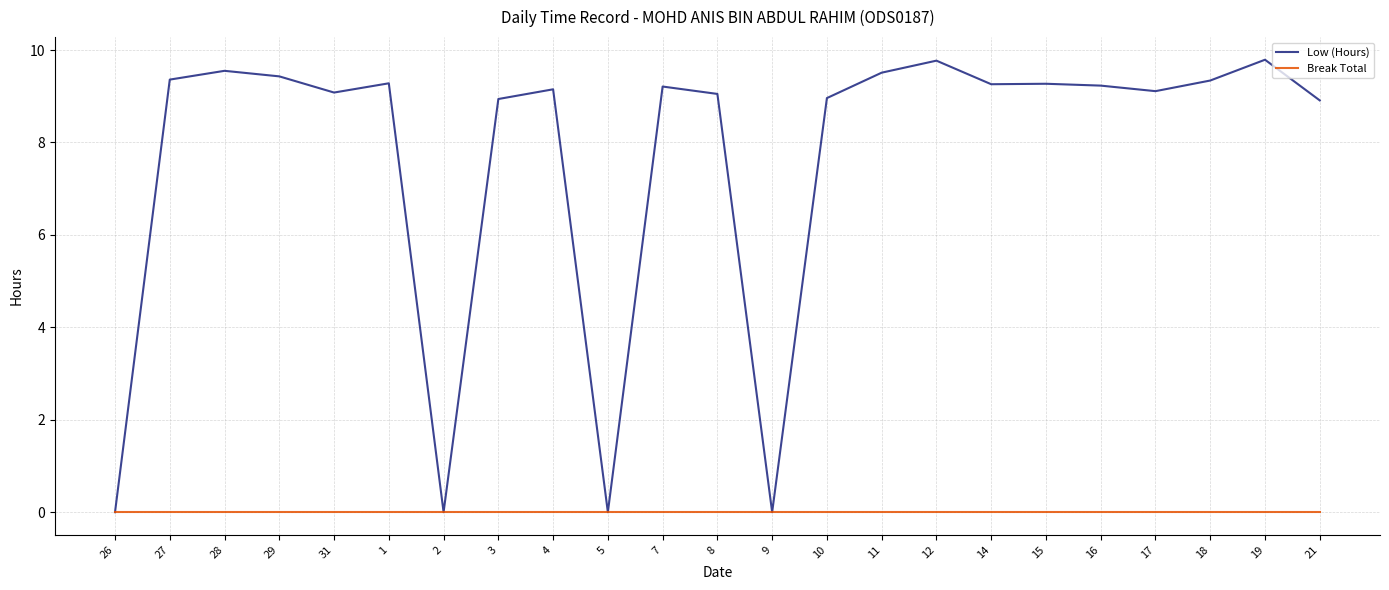

In Low (Hours), how many points are lower than both neighbors (excluding endpoints)?

6